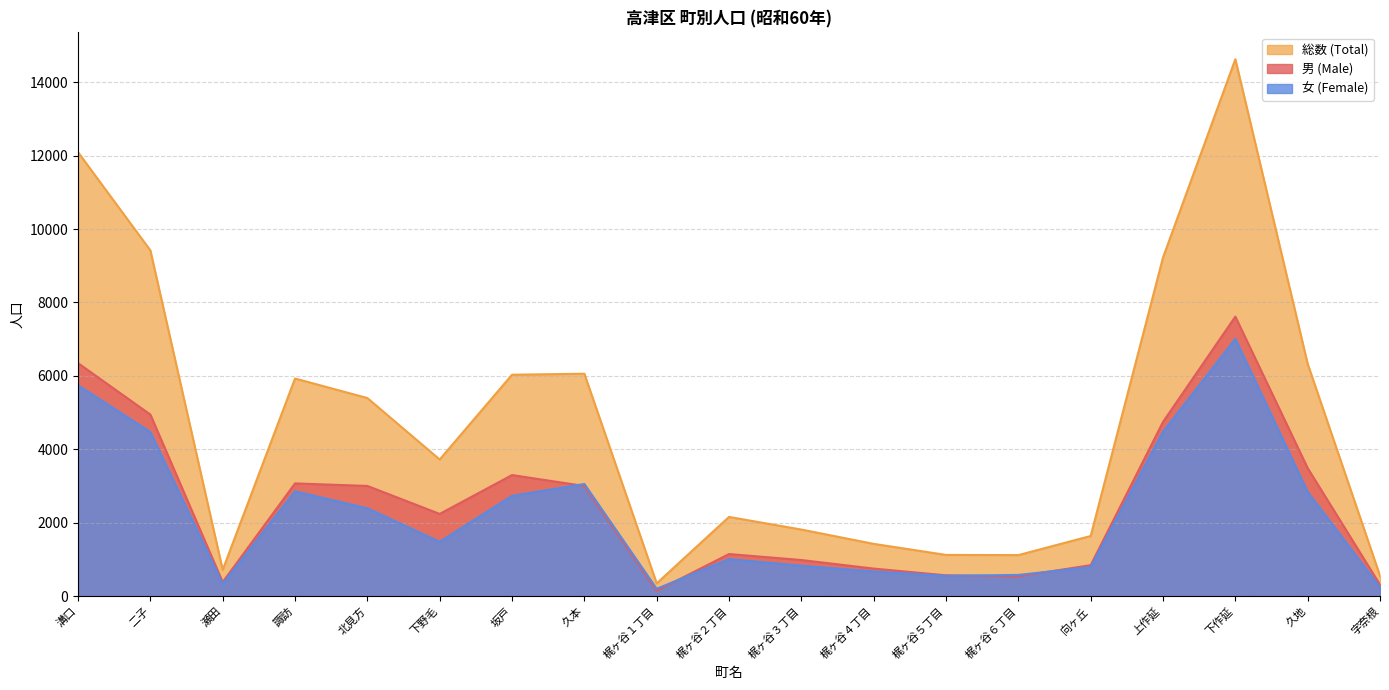

At how many categories does at least one series exceed 13532?

1